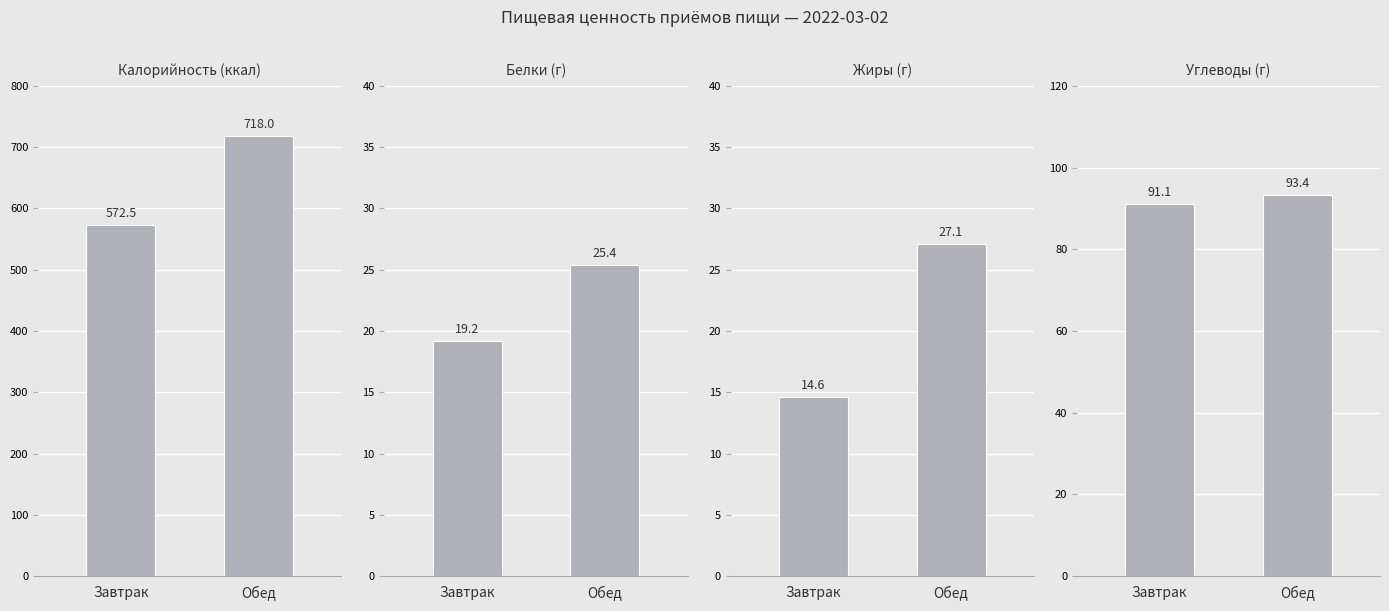

How many values in the Жиры series are below 27?

1